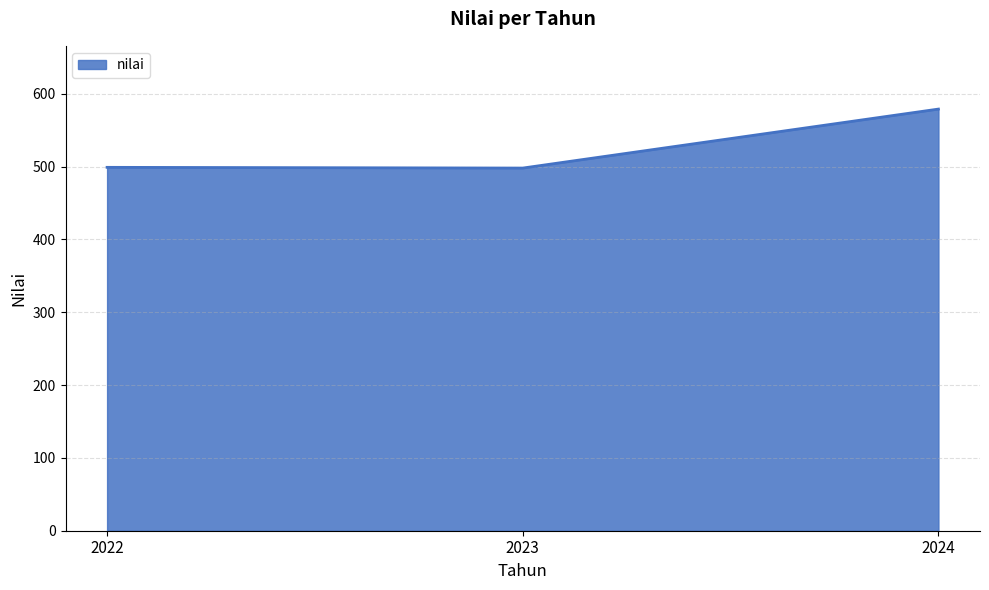

What is the difference between the second highest and minimum values?

1